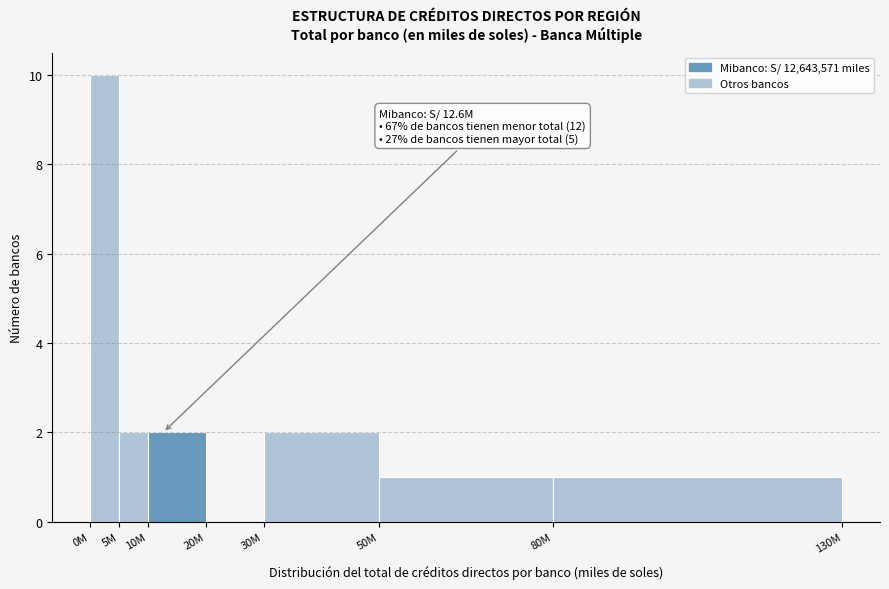

Reading left to right, list all the values displayed in this chart.

0M=10	5M=2	10M=2	20M=0	30M=2	50M=1	80M=1